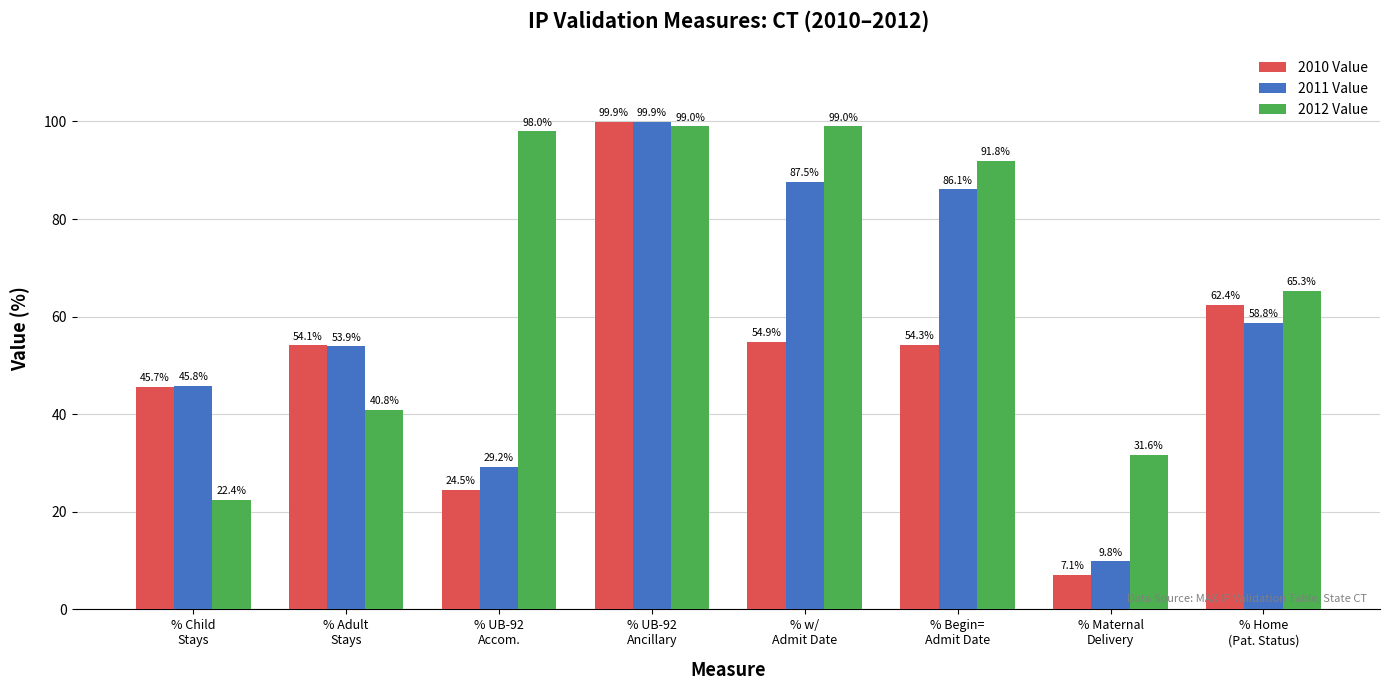

What position from the left is % Child
Stays?

1